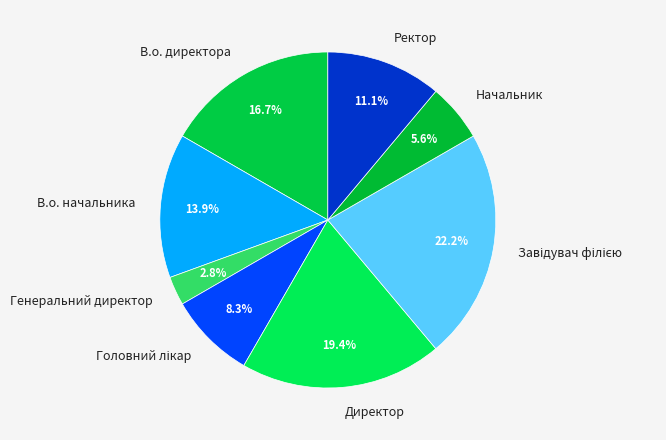

Between Начальник and Директор, which is larger?

Директор